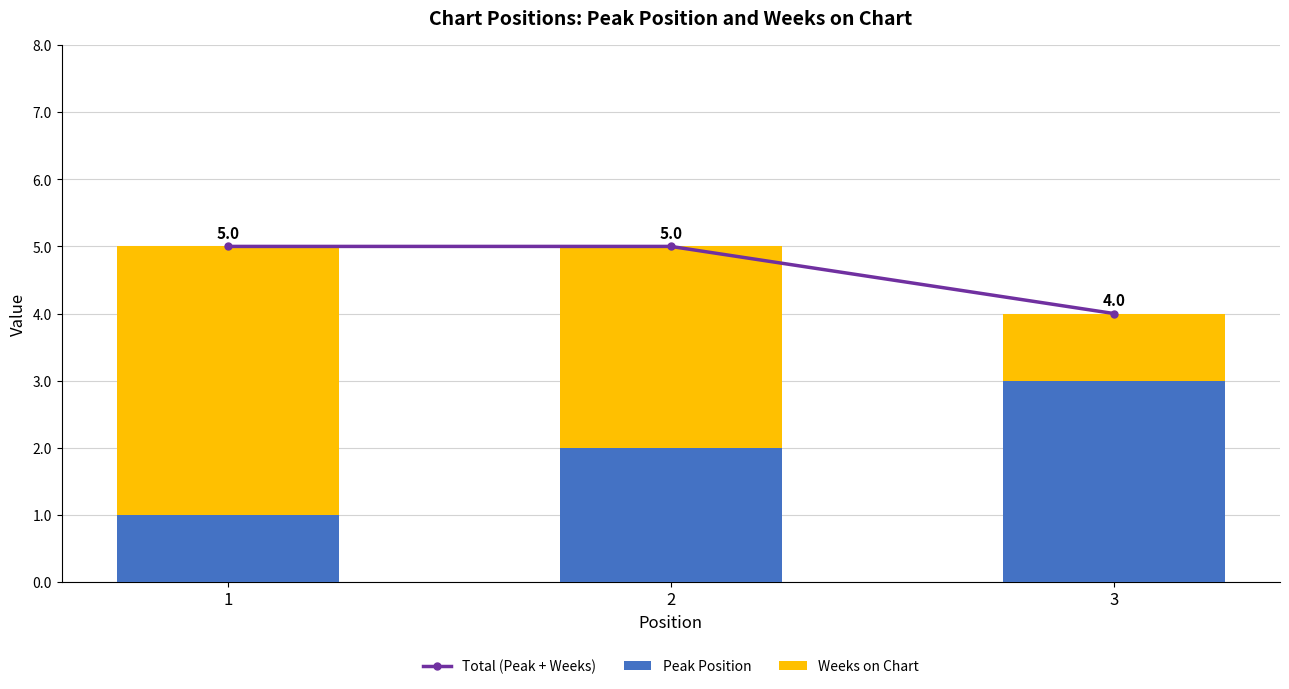

How many distinct data groups are displayed?

3